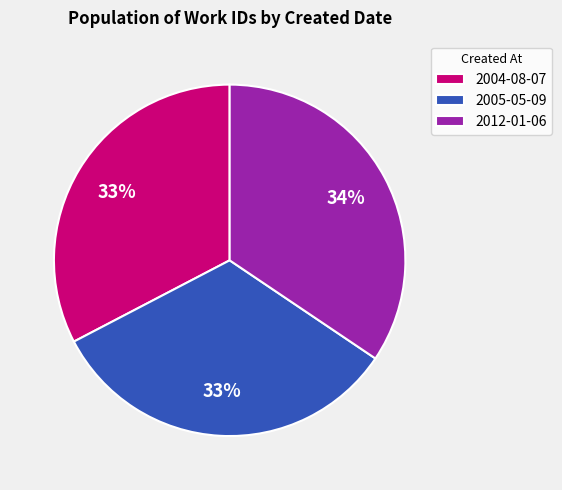

How many segments does this pie chart have?

3